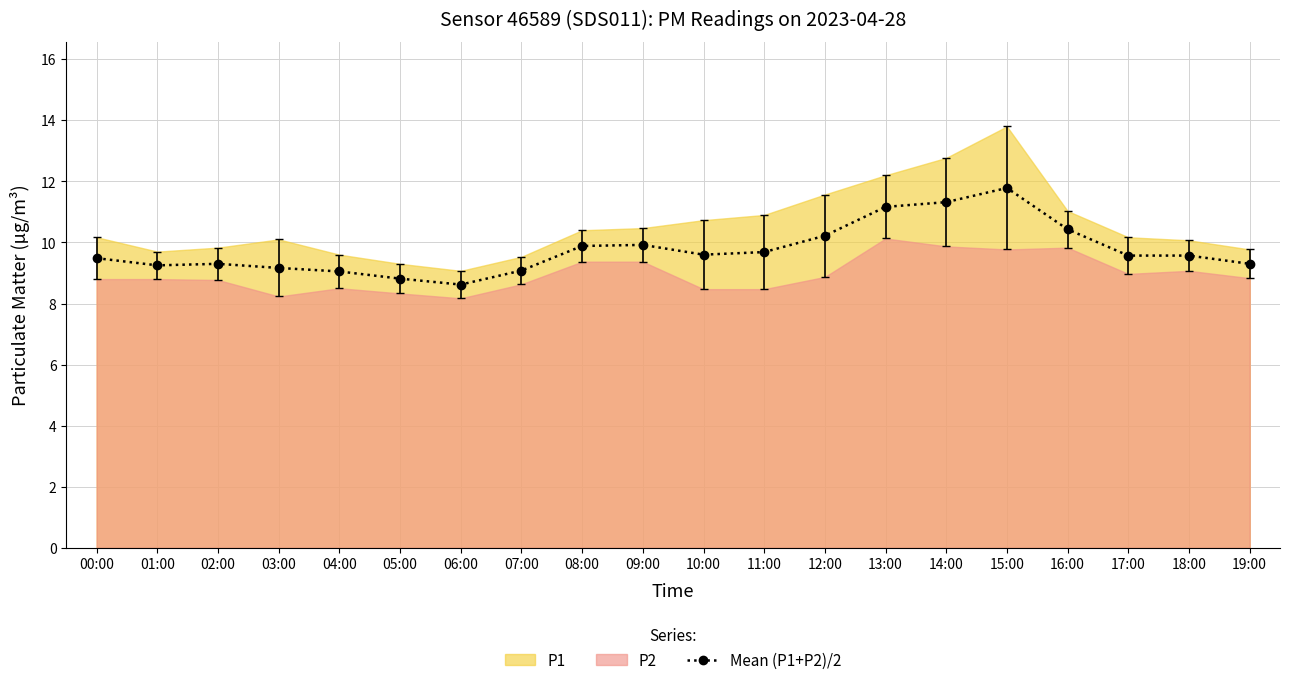

What is the label of the 13th point from the left?

12:00